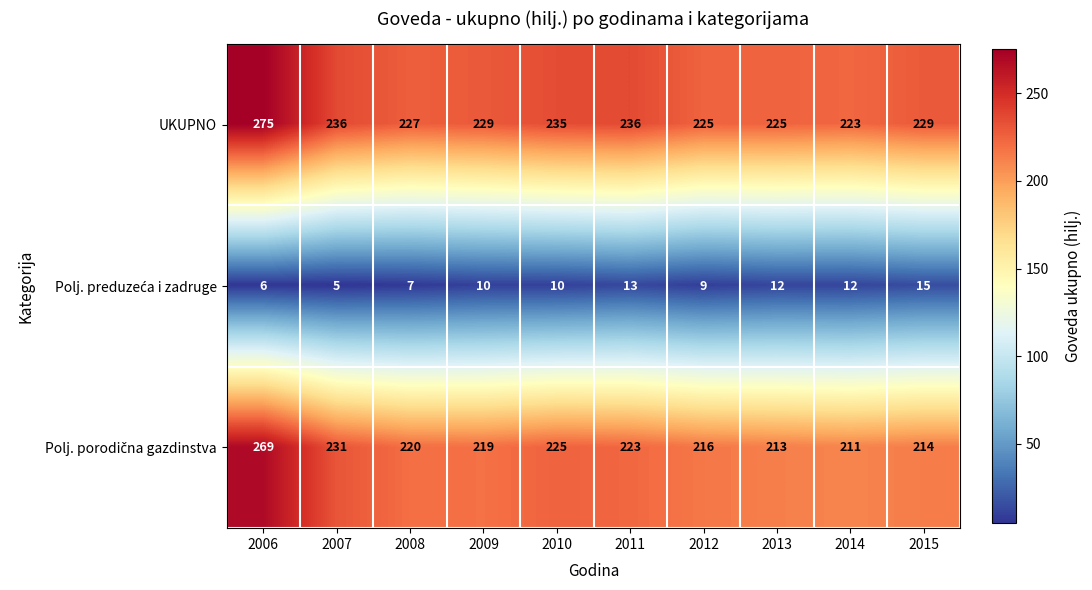

Read the UKUPNO value at 2006, to the nearest 5.

275